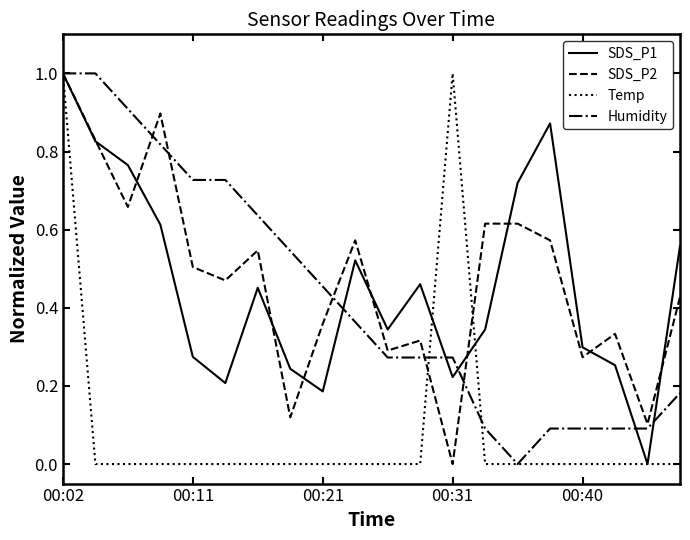

What are all the series names shown in the legend?

SDS_P1, SDS_P2, Temp, Humidity